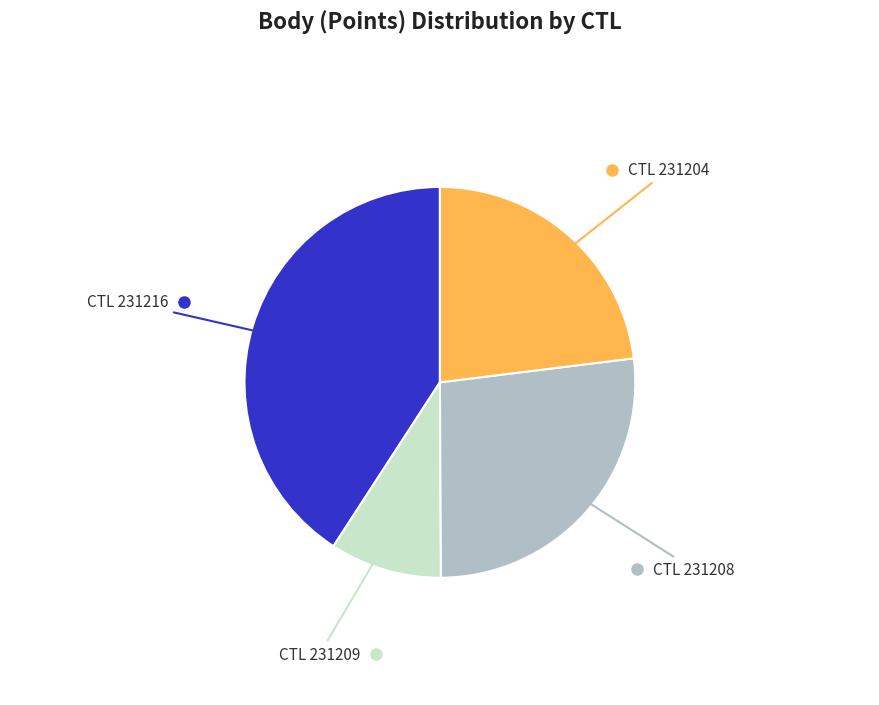

Does any single category account for the majority?

No